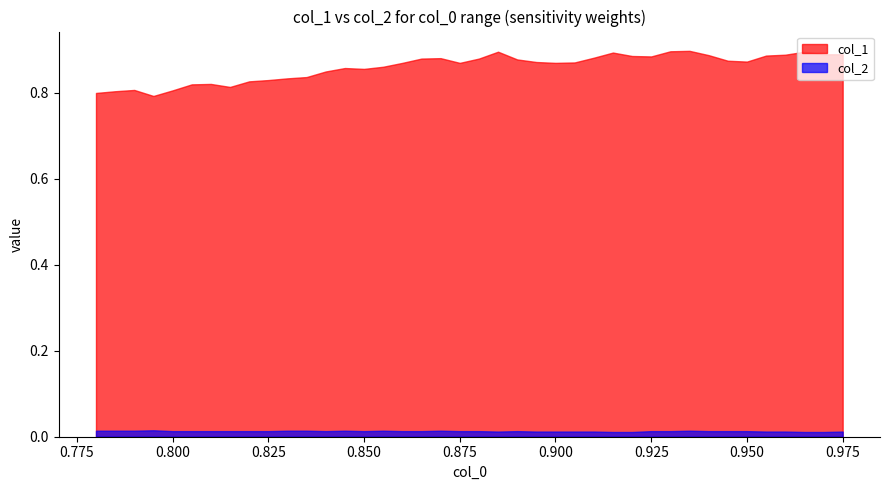

Reading left to right, list all the values displayed in this chart.

x: 0.8	0.8	0.8	0.8	0.8	0.8	0.8	0.8	0.8	0.8	0.8	0.8	0.8	0.8	0.8	0.9	0.9	0.9	0.9	0.9	0.9	0.9	0.9	0.9	0.9	0.9	0.9	0.9	0.9	0.9	0.9	0.9	0.9	0.9	0.9	1.0	1.0	1.0	1.0	1.0
col_1: 0.8	0.8	0.8	0.8	0.8	0.8	0.8	0.8	0.8	0.8	0.8	0.8	0.8	0.9	0.9	0.9	0.9	0.9	0.9	0.9	0.9	0.9	0.9	0.9	0.9	0.9	0.9	0.9	0.9	0.9	0.9	0.9	0.9	0.9	0.9	0.9	0.9	0.9	0.9	0.9
col_2: 0.0	0.0	0.0	0.0	0.0	0.0	0.0	0.0	0.0	0.0	0.0	0.0	0.0	0.0	0.0	0.0	0.0	0.0	0.0	0.0	0.0	0.0	0.0	0.0	0.0	0.0	0.0	0.0	0.0	0.0	0.0	0.0	0.0	0.0	0.0	0.0	0.0	0.0	0.0	0.0